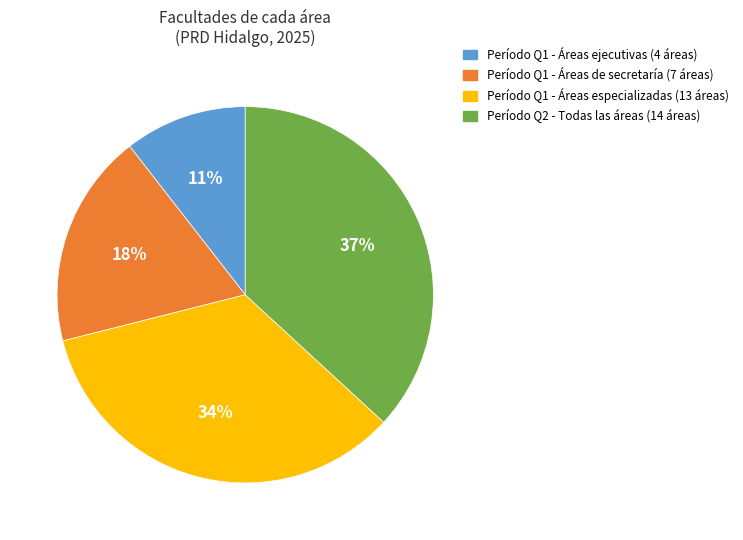

Is there a majority slice in this chart?

No